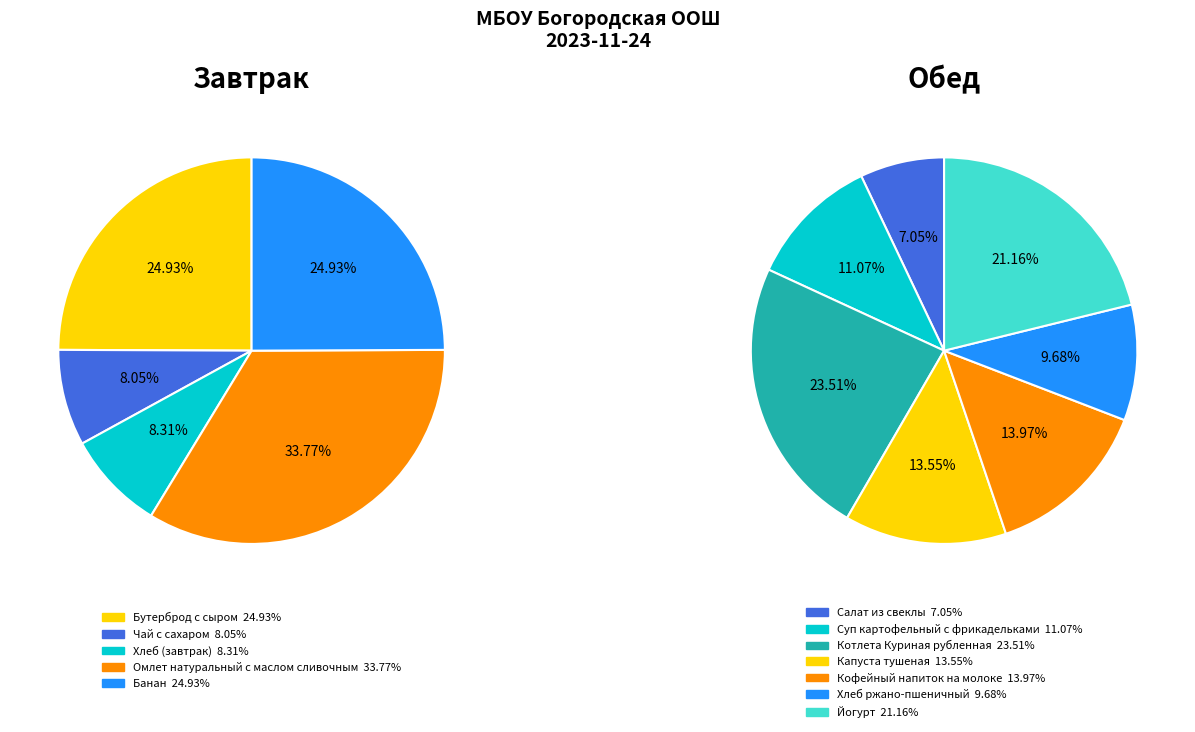

Rank the categories by value from highest to lowest.

Омлет натуральный с маслом сливочным, Бутерброд с сыром, Банан, Котлета Куриная рубленная, Йогурт, Кофейный напиток на молоке, Капуста тушеная, Суп картофельный с фрикадельками, Хлеб ржано-пшеничный, Хлеб (завтрак), Чай с сахаром, Салат из свеклы